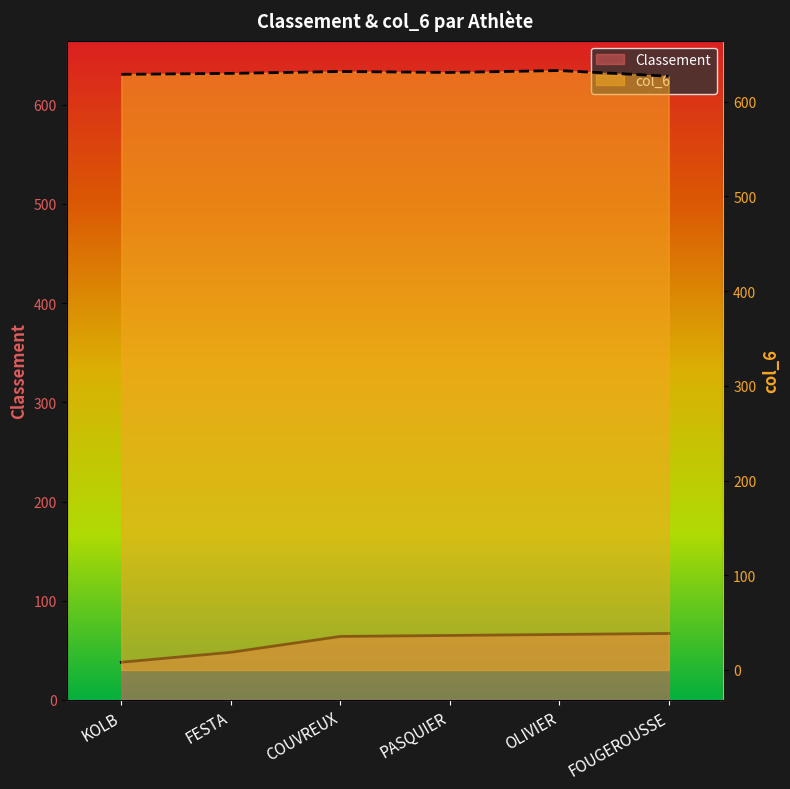

Reading left to right, list all the values displayed in this chart.

Classement: KOLB=38	FESTA=48	COUVREUX=64	PASQUIER=65	OLIVIER=66	FOUGEROUSSE=67
col_6: KOLB=629	FESTA=630	COUVREUX=632	PASQUIER=631	OLIVIER=633	FOUGEROUSSE=627